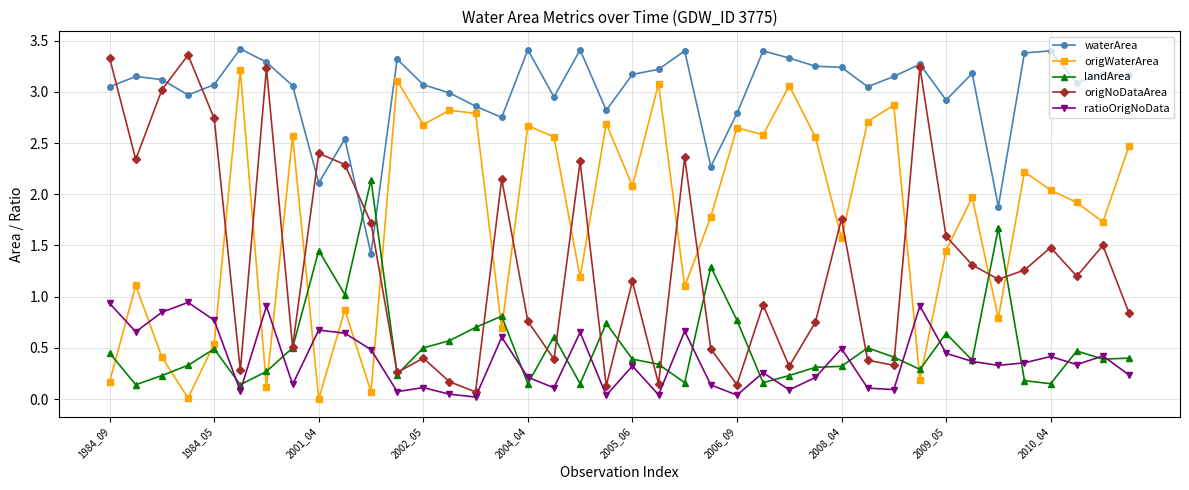

How many interior local peaks does the origNoDataArea series have?

13